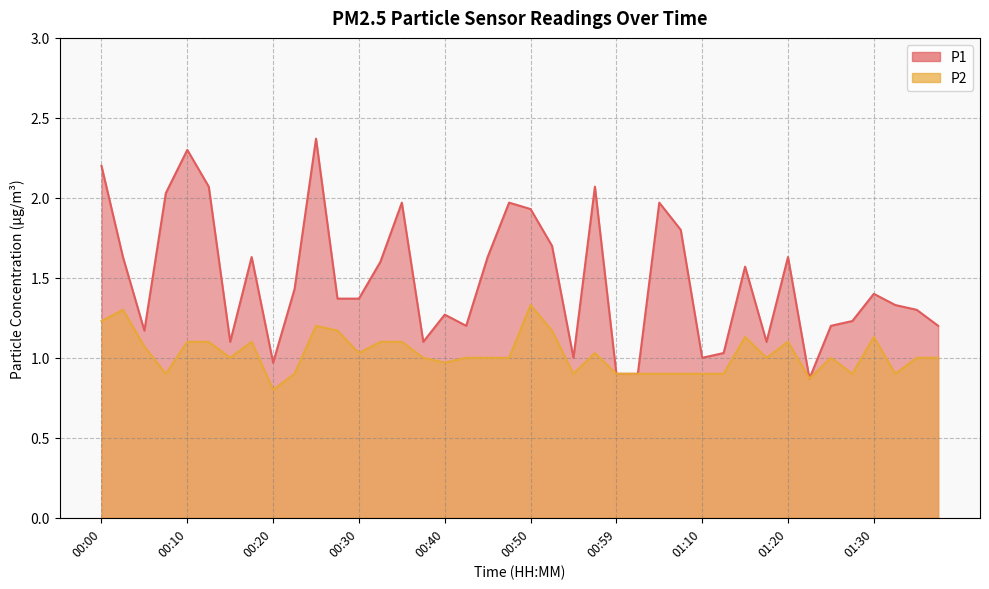

What is the highest value of the P2 series?

1.3